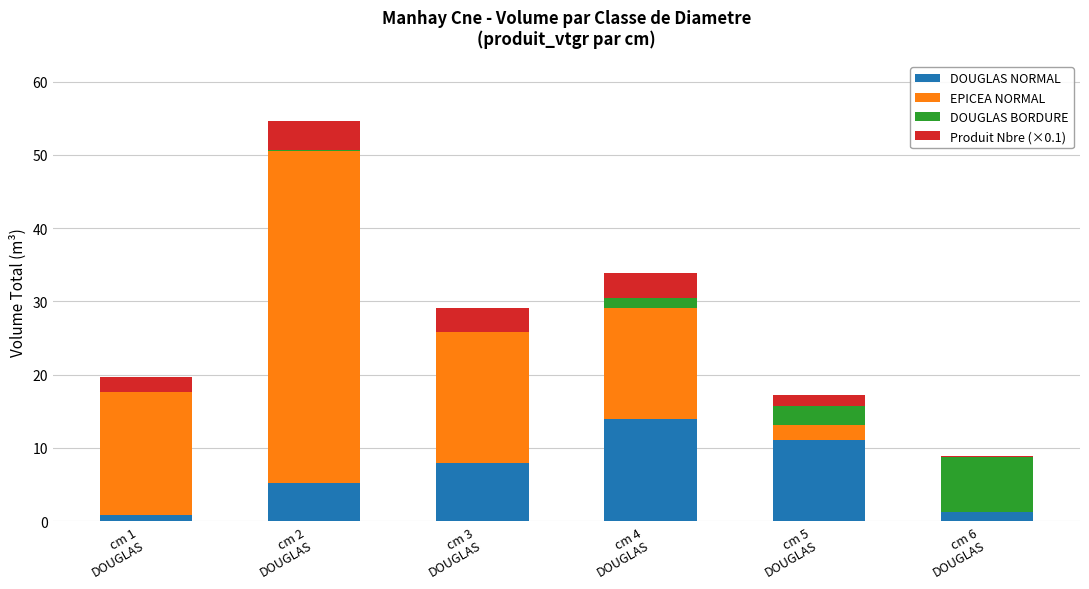

What is the maximum value for DOUGLAS NORMAL?

13.9